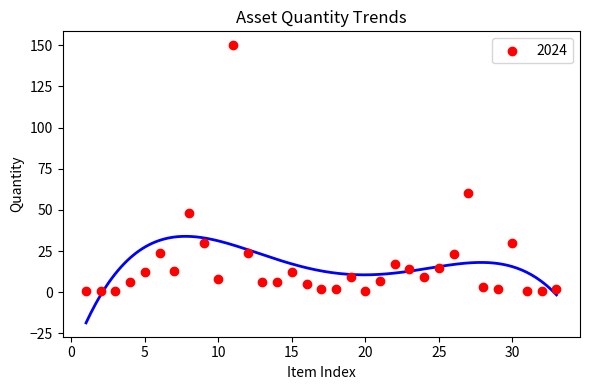

What is the range of X values (max minus min)?

32